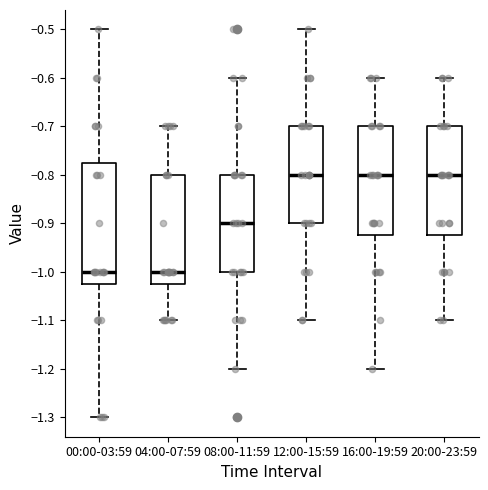

Reading left to right, read every box against the y-axis: the position of its median line, the range the box covers, and the ends of its whiskers. The values are not printed on the chart, so give them approximately, as read against the axis.

00:00-03:59: median -1.00, box -1.02 to -0.77, whiskers -1.30 to -0.50
04:00-07:59: median -1.00, box -1.02 to -0.80, whiskers -1.10 to -0.70
08:00-11:59: median -0.90, box -1.00 to -0.80, whiskers -1.20 to -0.60
12:00-15:59: median -0.80, box -0.90 to -0.70, whiskers -1.10 to -0.50
16:00-19:59: median -0.80, box -0.92 to -0.70, whiskers -1.20 to -0.60
20:00-23:59: median -0.80, box -0.92 to -0.70, whiskers -1.10 to -0.60